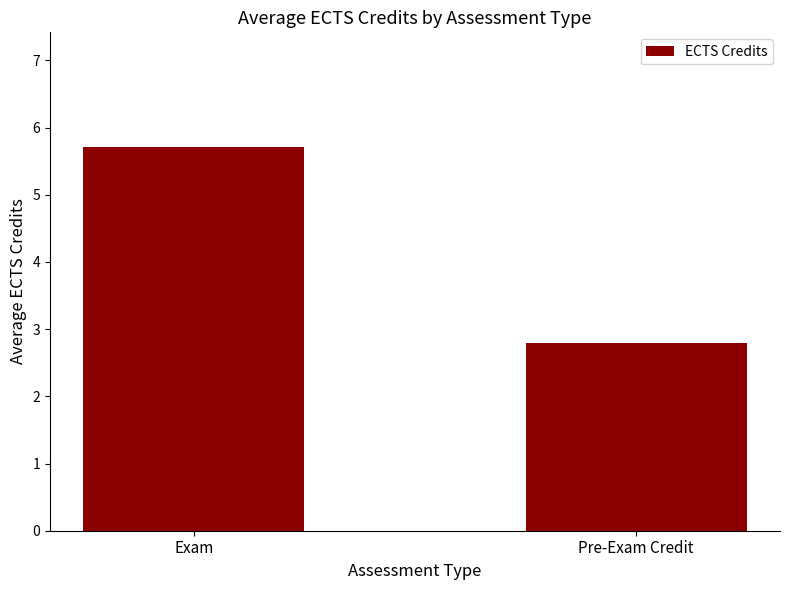

What is the difference between the values at Exam and Pre-Exam Credit?

2.9